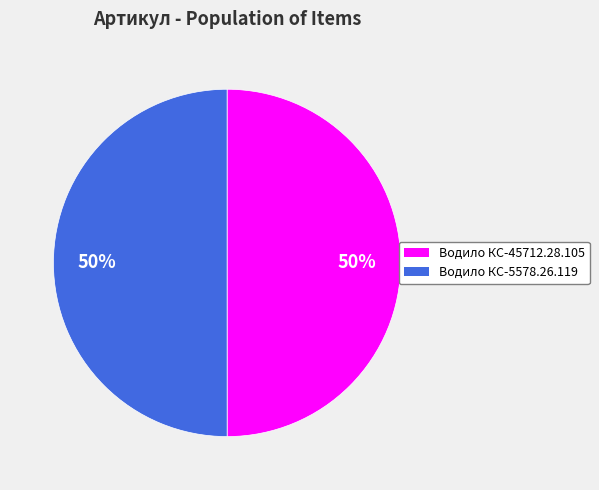

To the nearest percent, what is the combined percentage of Водило КС-45712.28.105 and Водило КС-5578.26.119?

100%